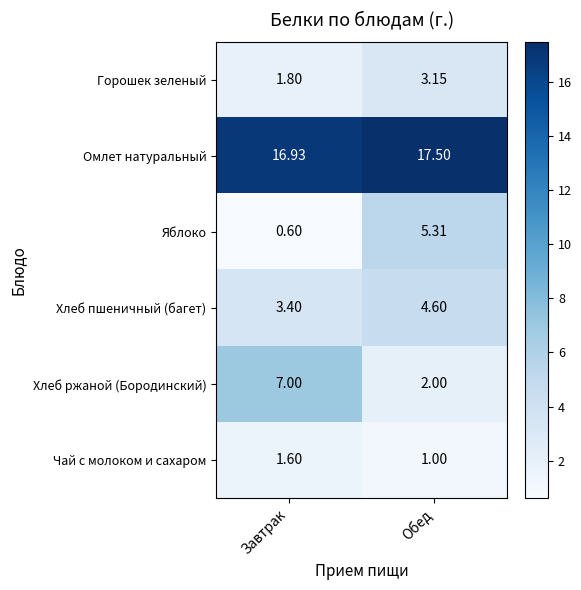

At which label is Горошек зеленый closest to 2?

Завтрак